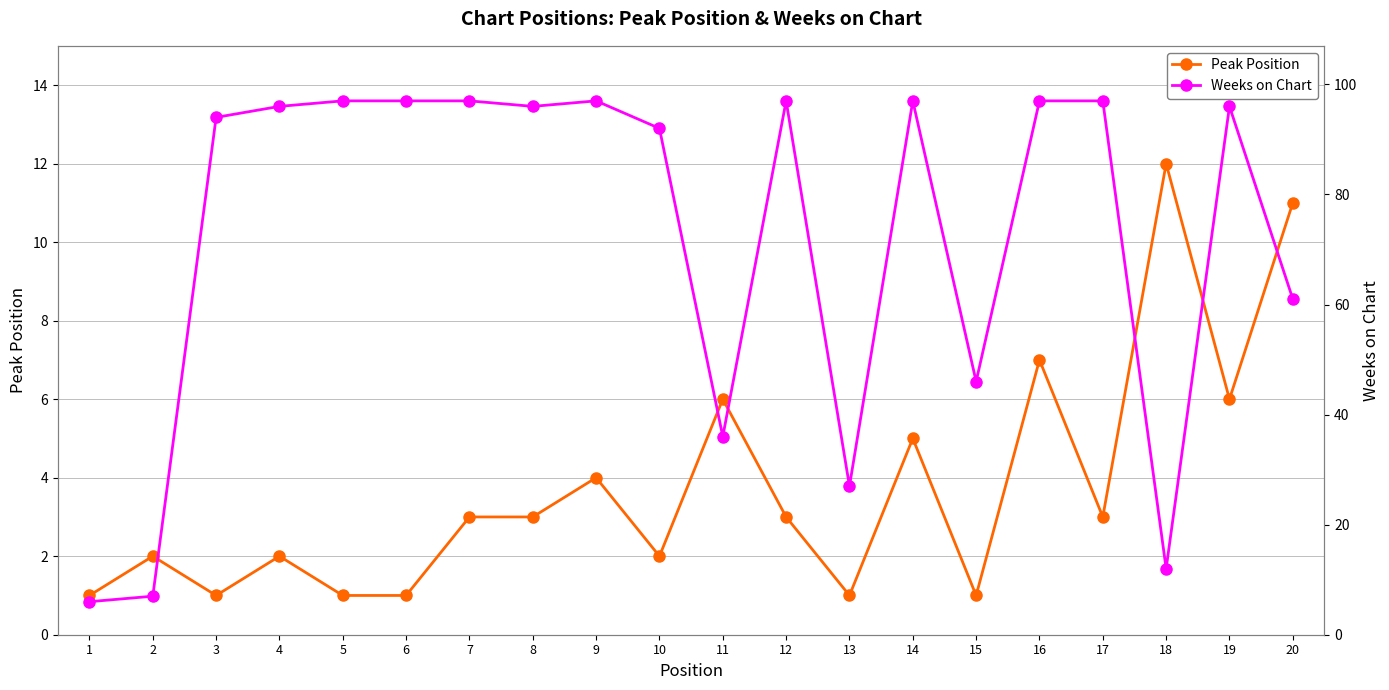

At which label does Peak Position first exceed 3?

9